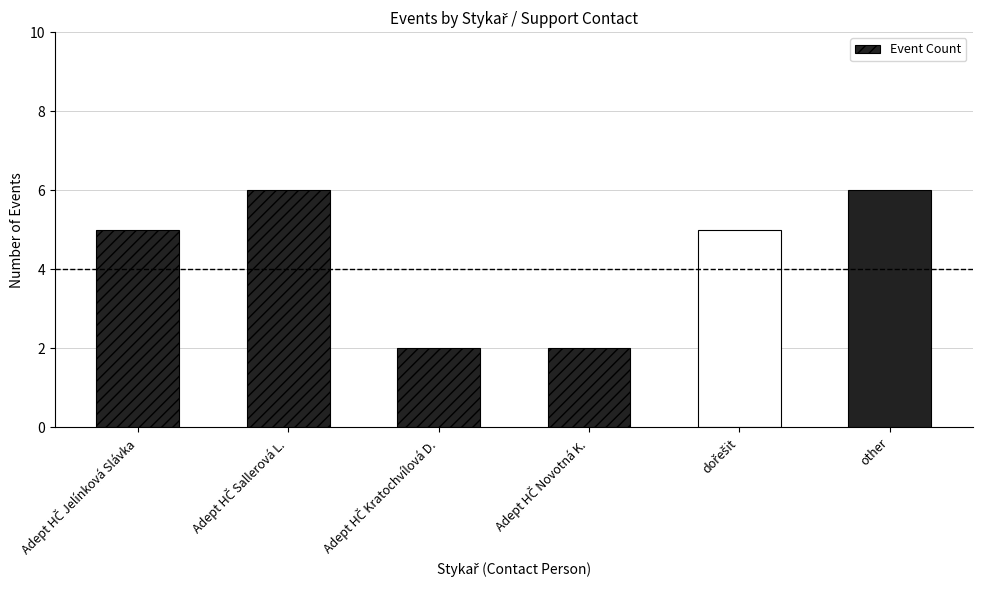

Read the value at other.

6